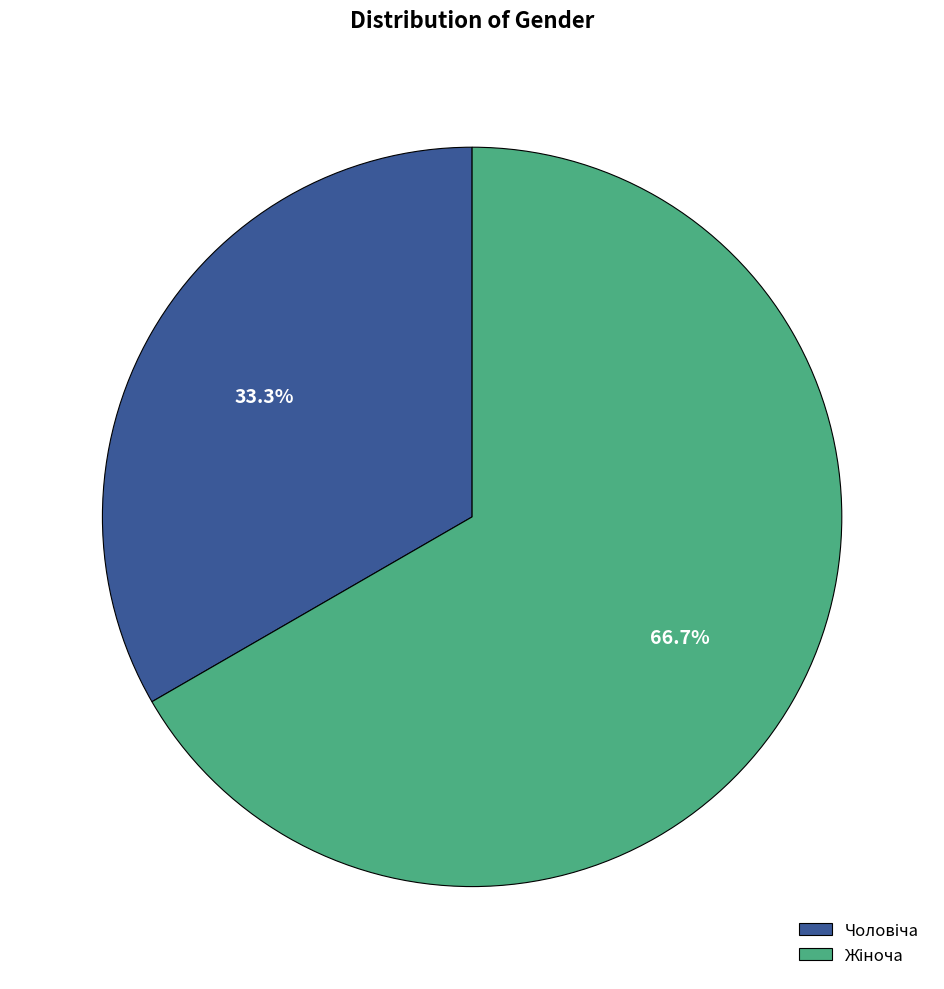

To the nearest percent, what is the difference between the largest and smallest slice percentages?

33%